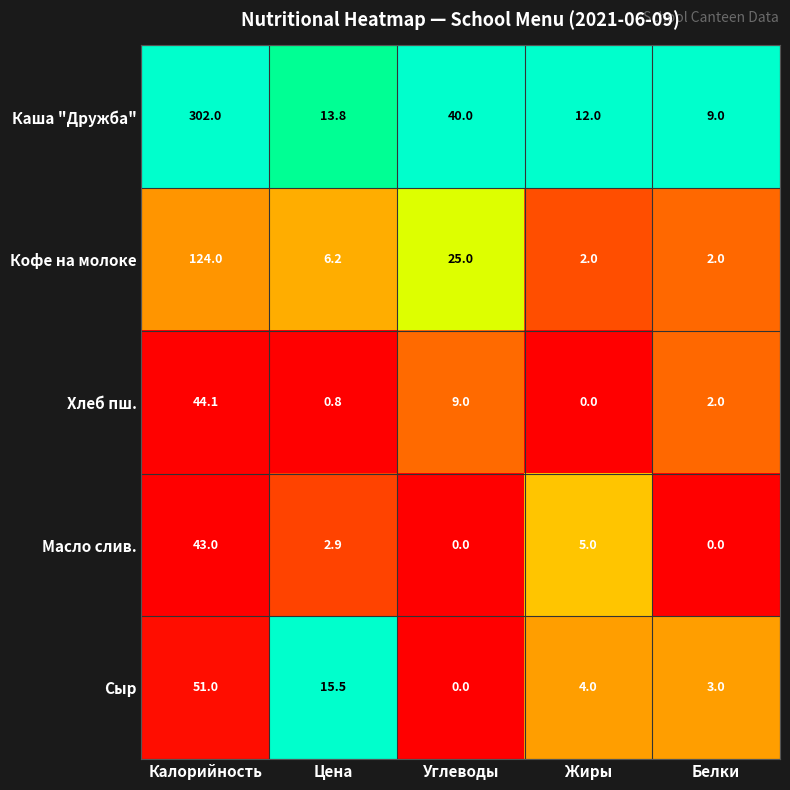

The value of Сыр at Цена is 26.9. True or false?

False